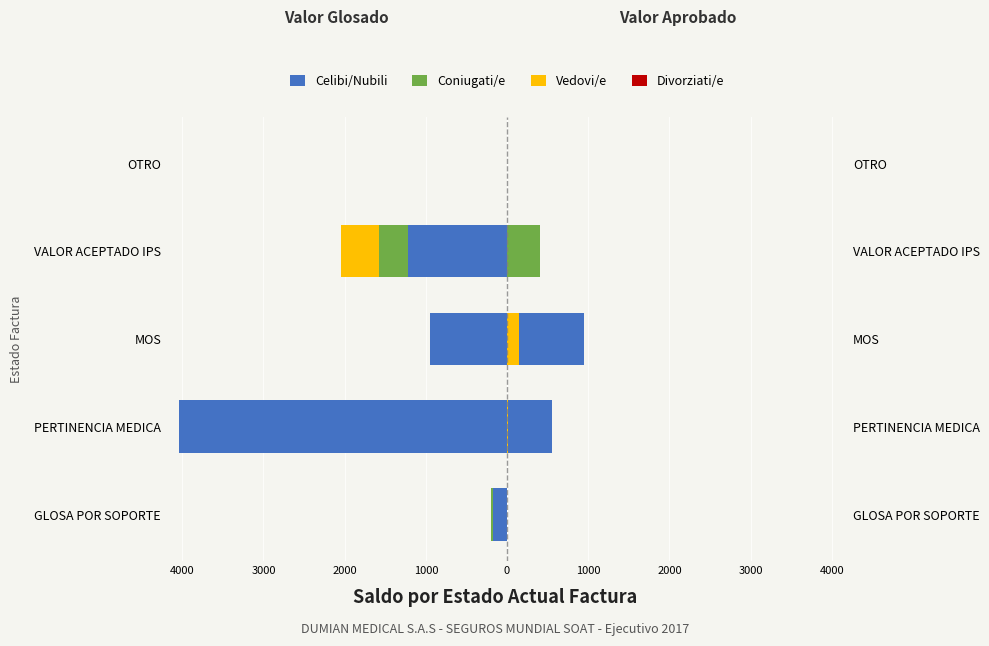

How many series are shown in this chart?

4